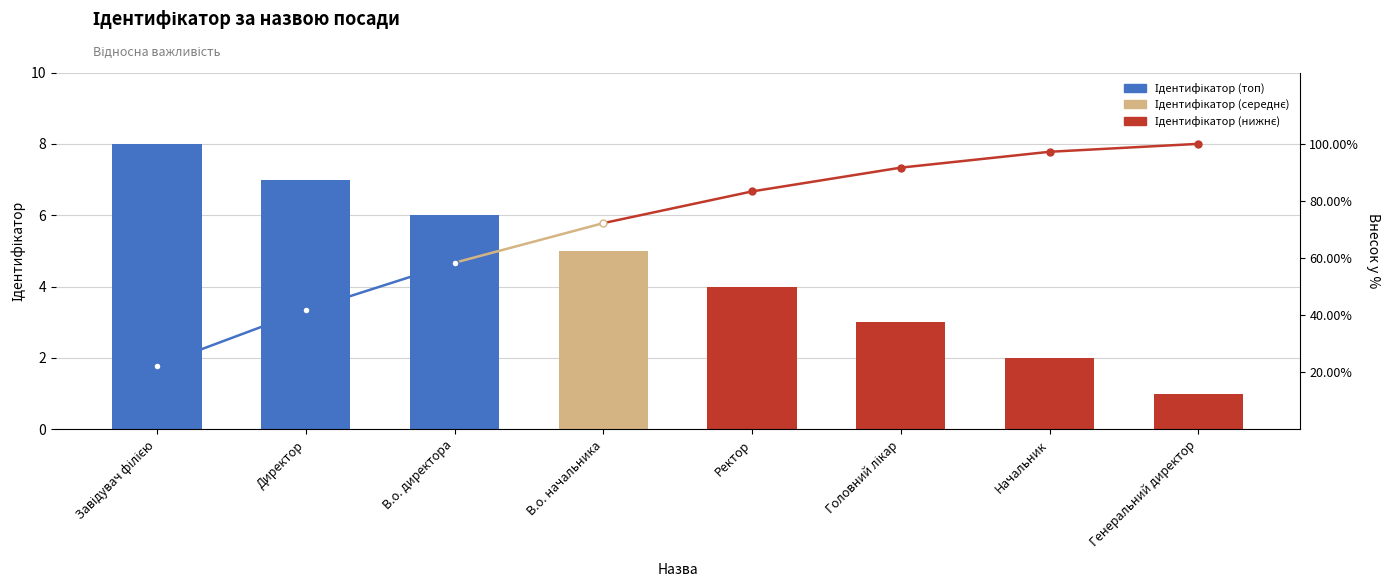

Approximately how many times larger is the value at В.о. директора compared to Начальник?

3.0